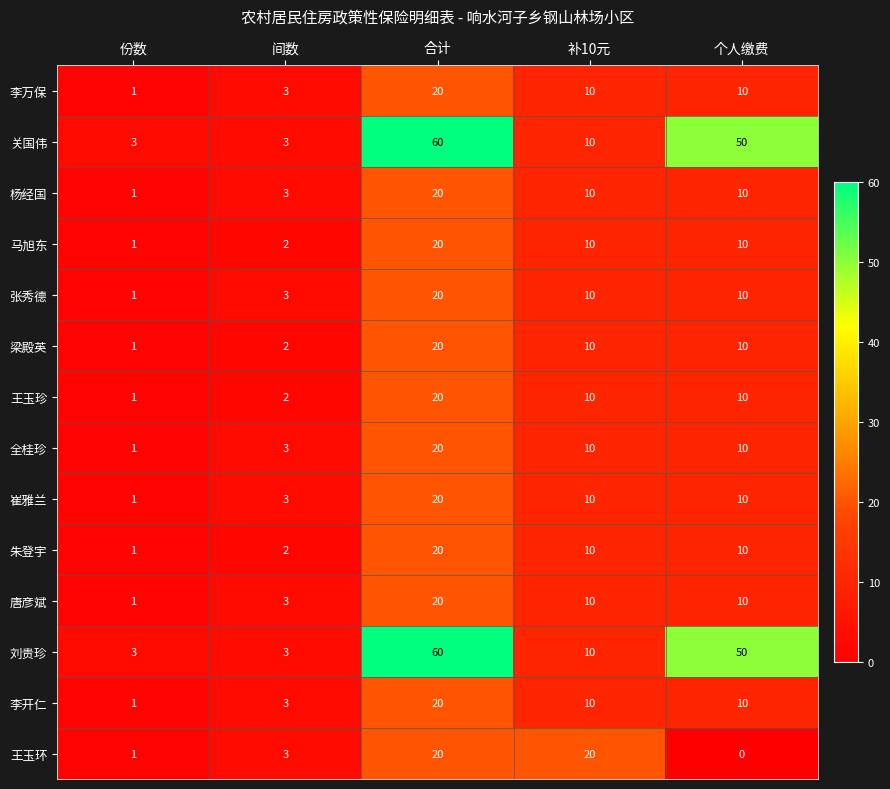

What is the difference between the maximum and minimum values in the 刘贵珍 series?

57